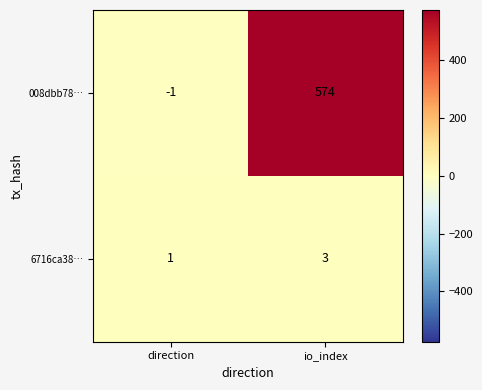

Count the number of data series in this chart.

2